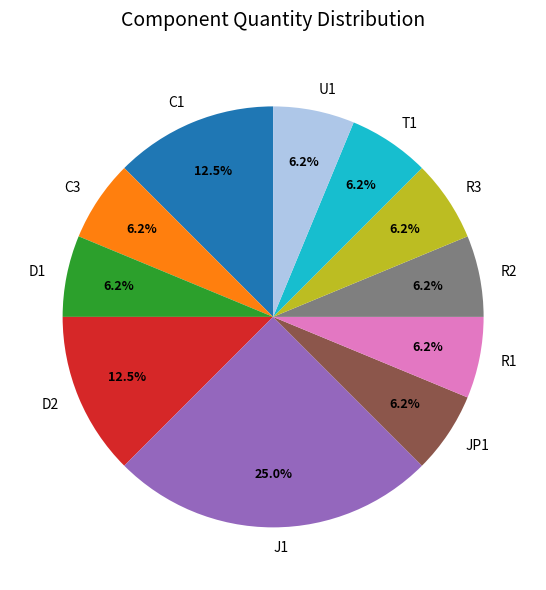

What is the largest slice in the pie chart?

J1